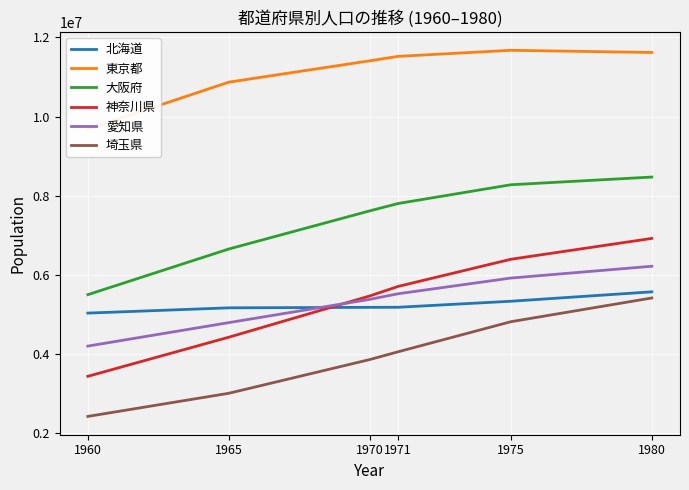

What is the smallest value displayed?

2430871